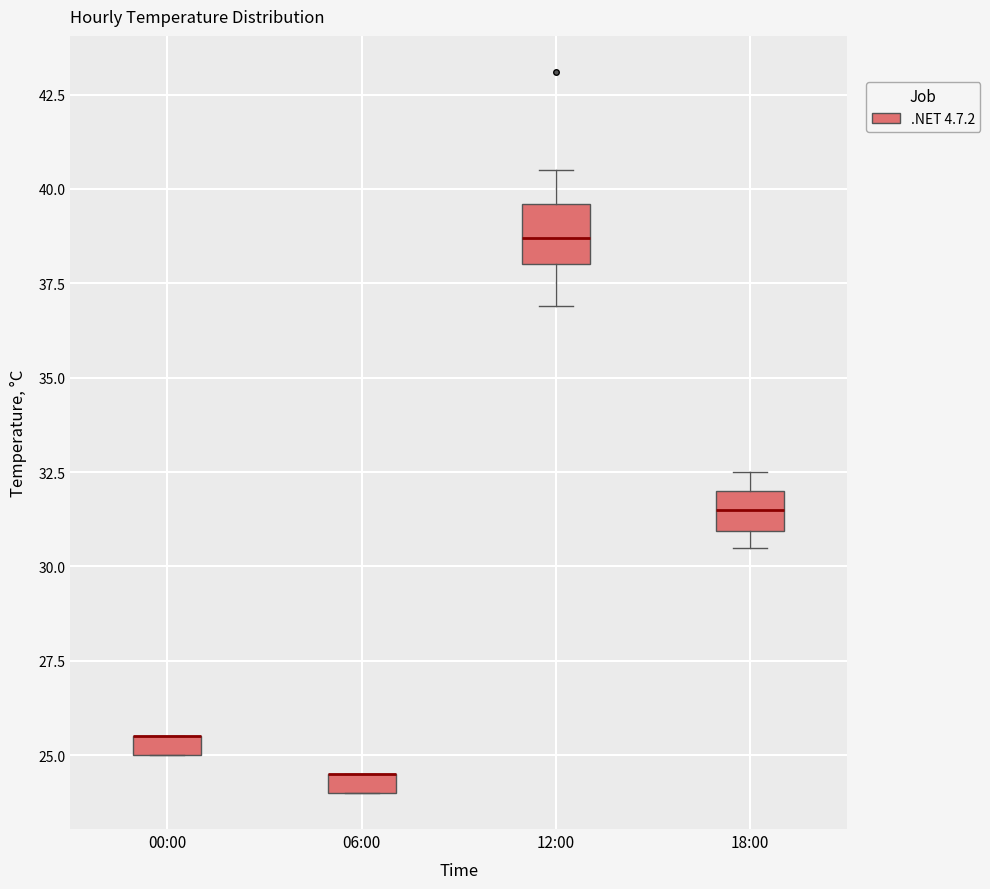

Where is the upper edge of the box for 00:00 on the y-axis? The values are not printed on the chart, so give them approximately, as read against the axis.

25.5